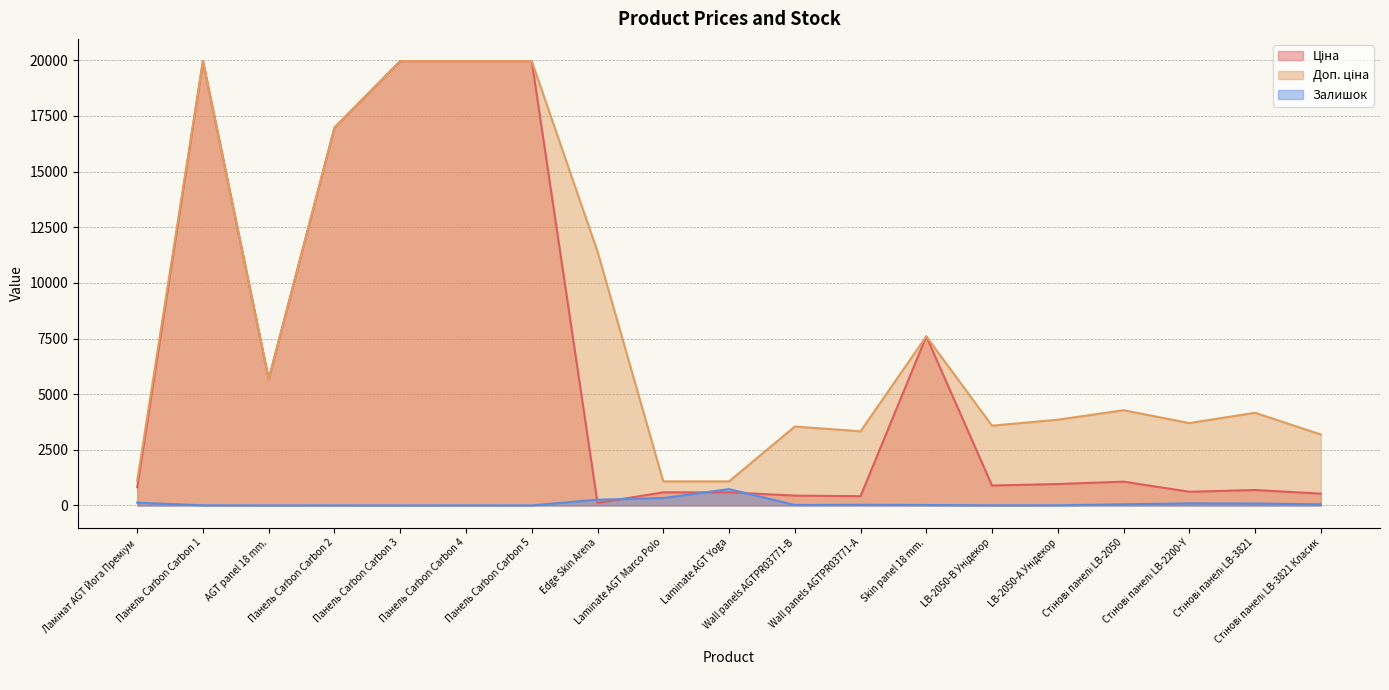

Reading left to right, list all the values displayed in this chart.

Ціна: Ламінат AGT Йога Преміум=818.5	Панель Carbon Carbon 1=19964.2	AGT panel 18 mm.=5673.8	Панель Carbon Carbon 2=16976.3	Панель Carbon Carbon 3=19964.2	Панель Carbon Carbon 4=19964.2	Панель Carbon Carbon 5=19964.2	Edge Skin Arena=114.1	Laminate AGT Marco Polo=589.9	Laminate AGT Yoga=589.9	Wall panels AGTPR03771-B=443.1	Wall panels AGTPR03771-А=416.6	Skin panel 18 mm.=7596.5	LB-2050-В Унідекор=895.9	LB-2050-А Унідекор=963.5	Стінові панелі LB-2050=1069.8	Стінові панелі LB-2200-Y=617.0	Стінові панелі LB-3821=694.3	Стінові панелі LB-3821 Класик=531.3
Доп. ціна: Ламінат AGT Йога Преміум=1109.2	Панель Carbon Carbon 1=19964.2	AGT panel 18 mm.=5673.8	Панель Carbon Carbon 2=16976.3	Панель Carbon Carbon 3=19964.2	Панель Carbon Carbon 4=19964.2	Панель Carbon Carbon 5=19964.2	Edge Skin Arena=11410.0	Laminate AGT Marco Polo=1081.7	Laminate AGT Yoga=1081.7	Wall panels AGTPR03771-B=3545.0	Wall panels AGTPR03771-А=3332.5	Skin panel 18 mm.=7596.5	LB-2050-В Унідекор=3583.6	LB-2050-А Унідекор=3854.0	Стінові панелі LB-2050=4279.1	Стінові панелі LB-2200-Y=3701.9	Стінові панелі LB-3821=4165.6	Стінові панелі LB-3821 Класик=3187.6
Залишок: Ламінат AGT Йога Преміум=125.0	Панель Carbon Carbon 1=7.0	AGT panel 18 mm.=2.0	Панель Carbon Carbon 2=4.0	Панель Carbon Carbon 3=1.0	Панель Carbon Carbon 4=5.0	Панель Carbon Carbon 5=3.0	Edge Skin Arena=260.0	Laminate AGT Marco Polo=333.0	Laminate AGT Yoga=735.0	Wall panels AGTPR03771-B=22.0	Wall panels AGTPR03771-А=30.0	Skin panel 18 mm.=20.0	LB-2050-В Унідекор=7.0	LB-2050-А Унідекор=8.0	Стінові панелі LB-2050=54.0	Стінові панелі LB-2200-Y=94.0	Стінові панелі LB-3821=87.0	Стінові панелі LB-3821 Класик=53.0